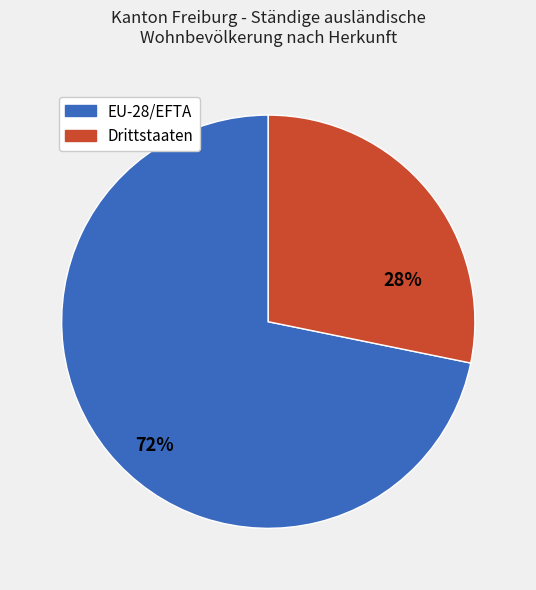

How many slices are in this pie chart?

2